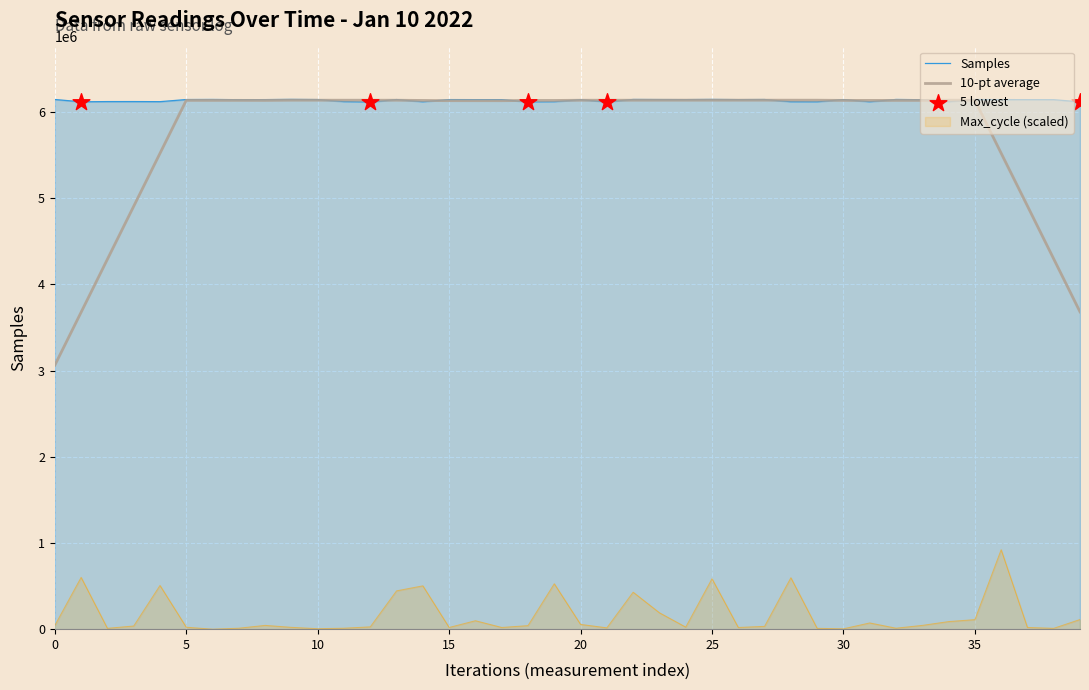

Which series has the widest spread of Y values?

Max_cycle